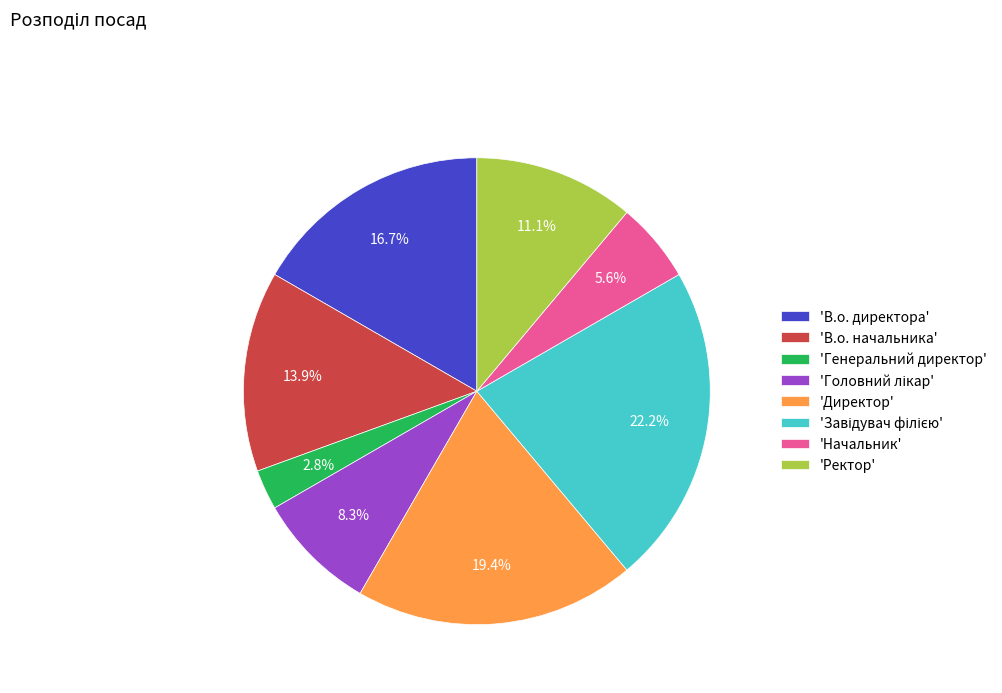

To the nearest percent, what is the average slice percentage?

12%